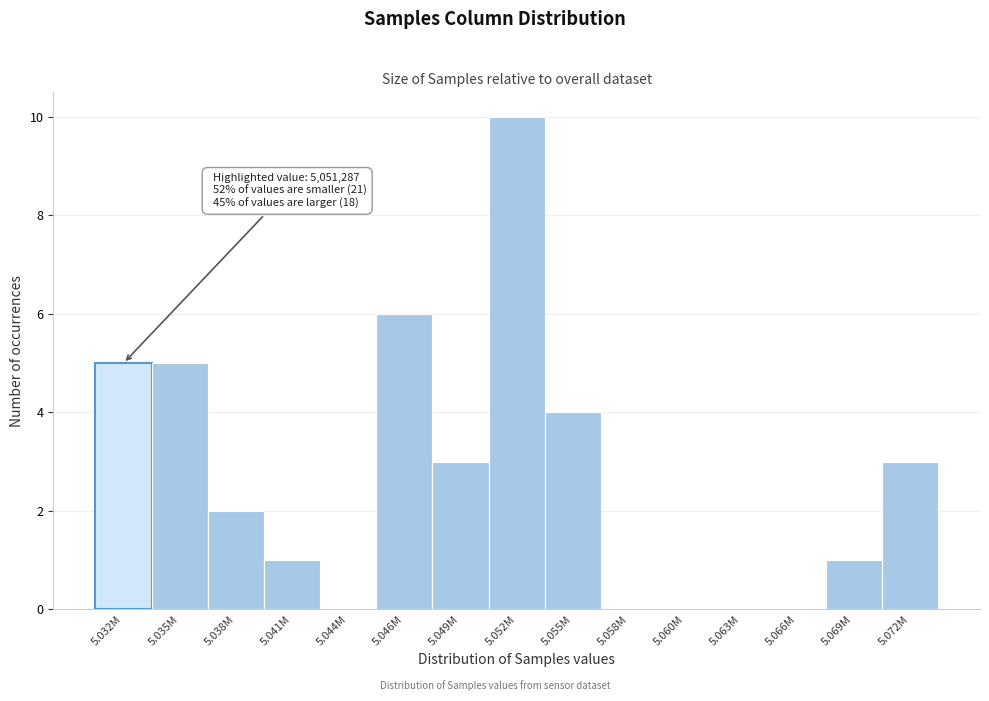

Reading right to left, list all the values displayed in this chart.

5.072M=3	5.069M=1	5.066M=0	5.063M=0	5.060M=0	5.058M=0	5.055M=4	5.052M=10	5.049M=3	5.046M=6	5.044M=0	5.041M=1	5.038M=2	5.035M=5	5.032M=5